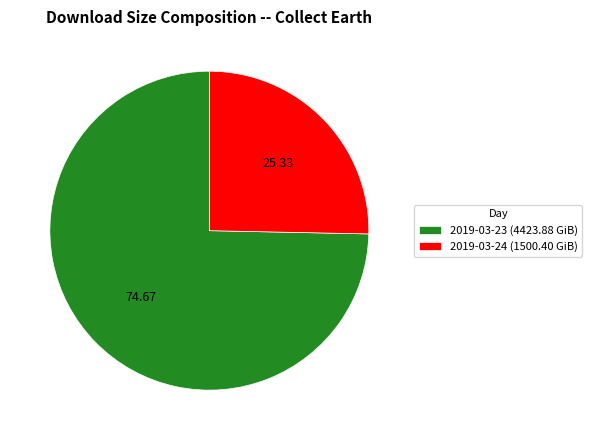

Rank the categories by value from highest to lowest.

2019-03-23, 2019-03-24